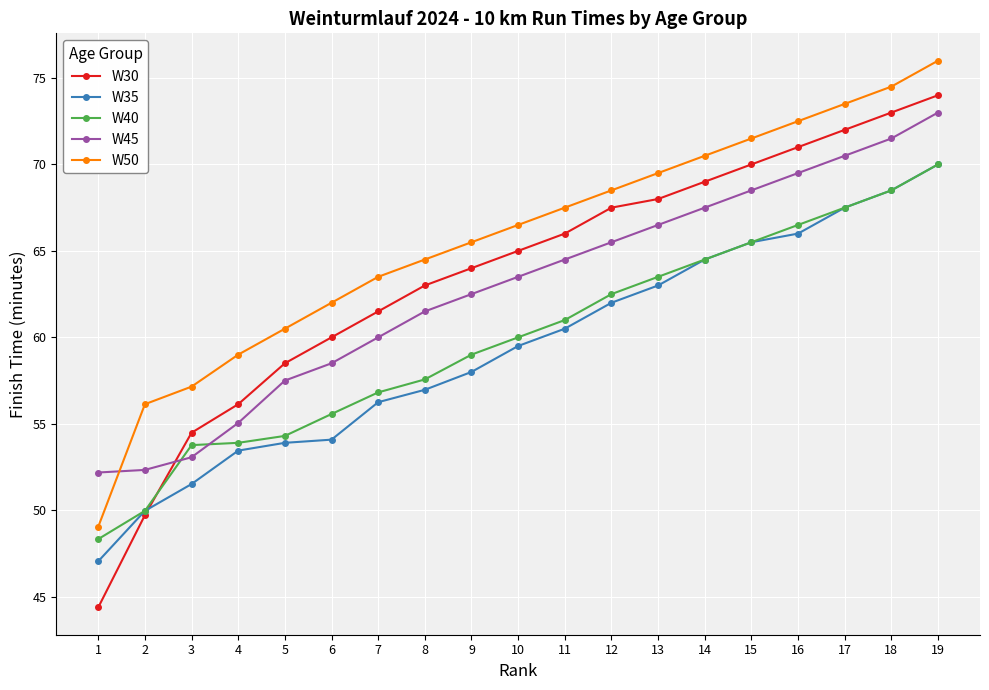

Is it true that W50 equals 66.5 at 10?

True